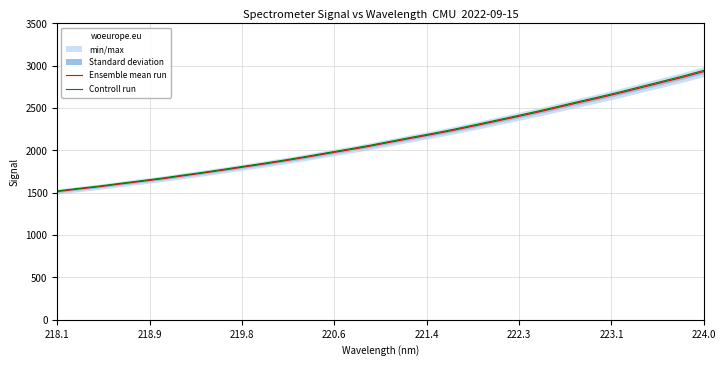

Is it true that Controll run equals 1522.3 at 218.1?

True